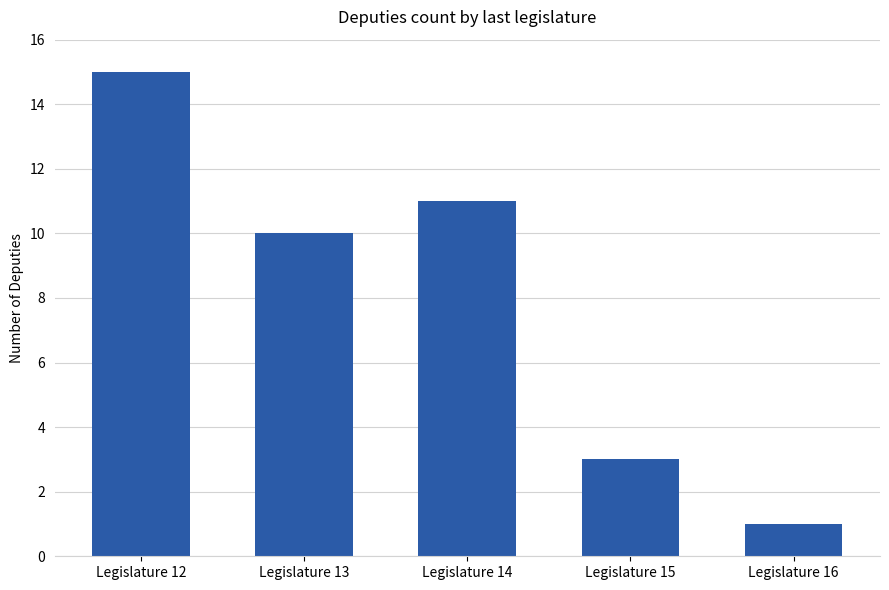

Does the chart contain any negative values?

No